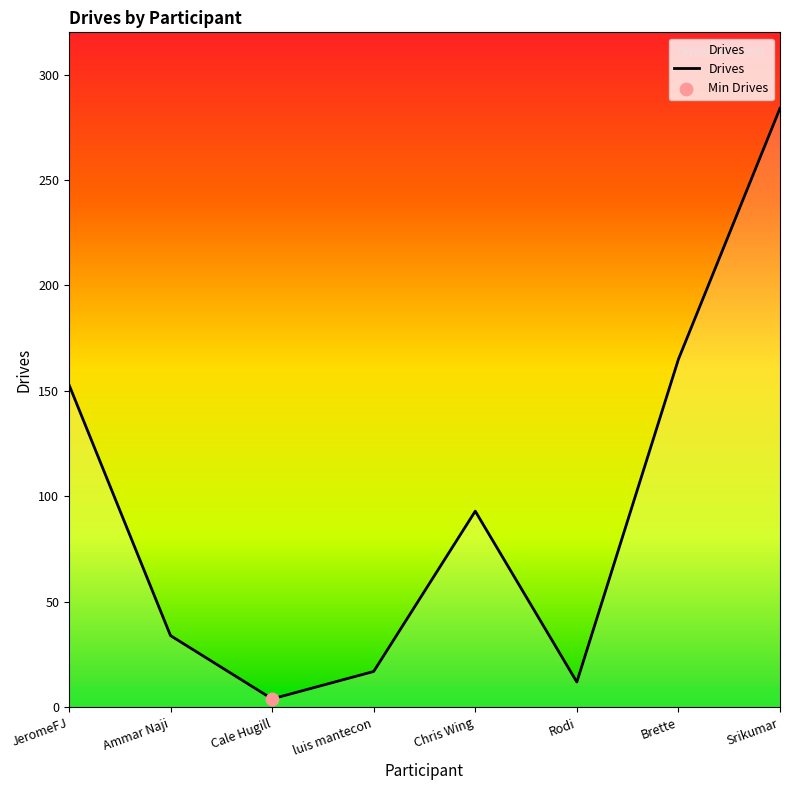

What is the ratio of the value at Rodi to the value at Chris Wing?

0.1